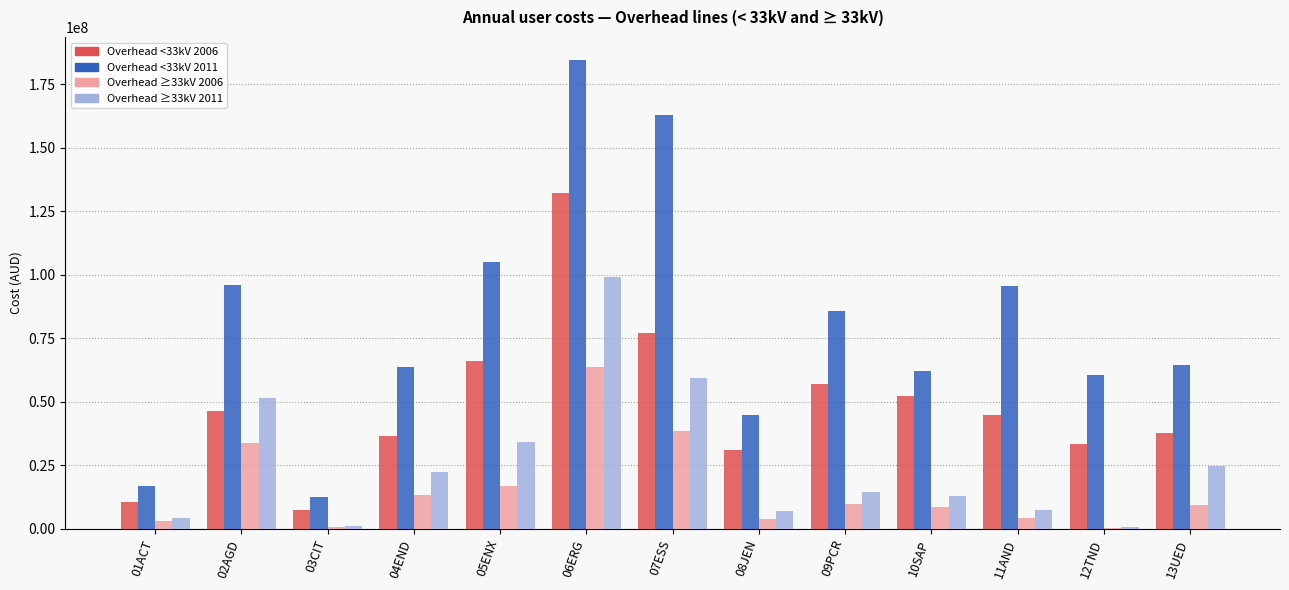

Count the number of data series in this chart.

4